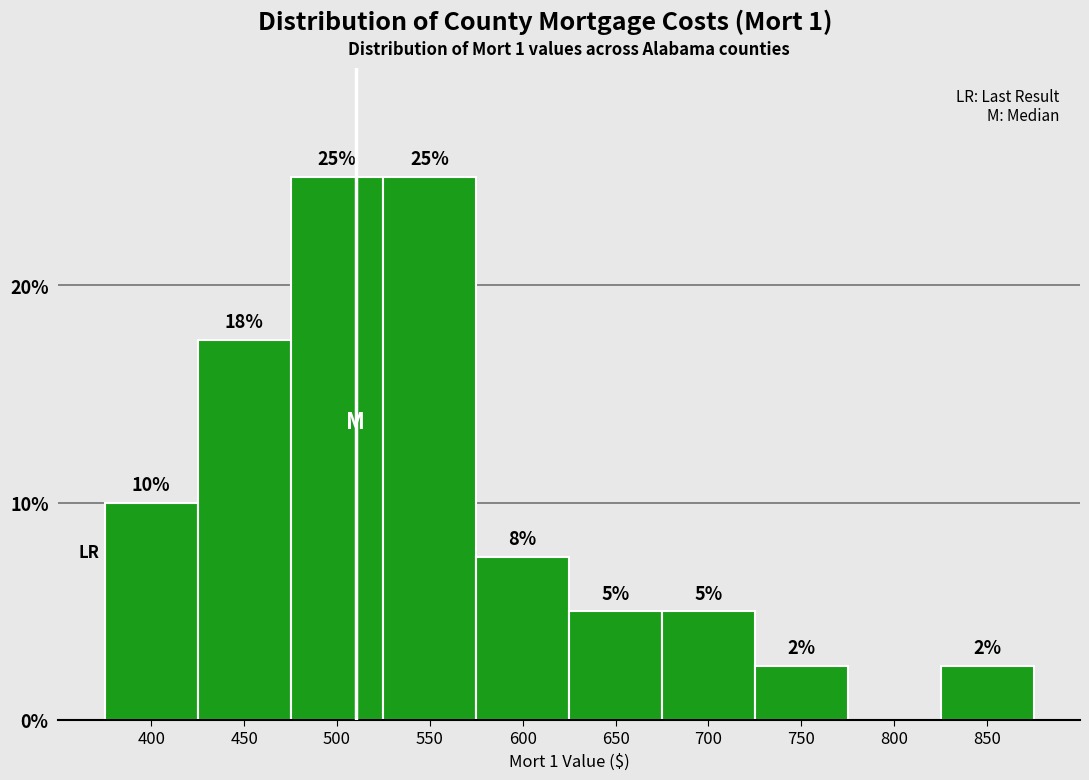

What is the maximum value shown in the chart?

25.0